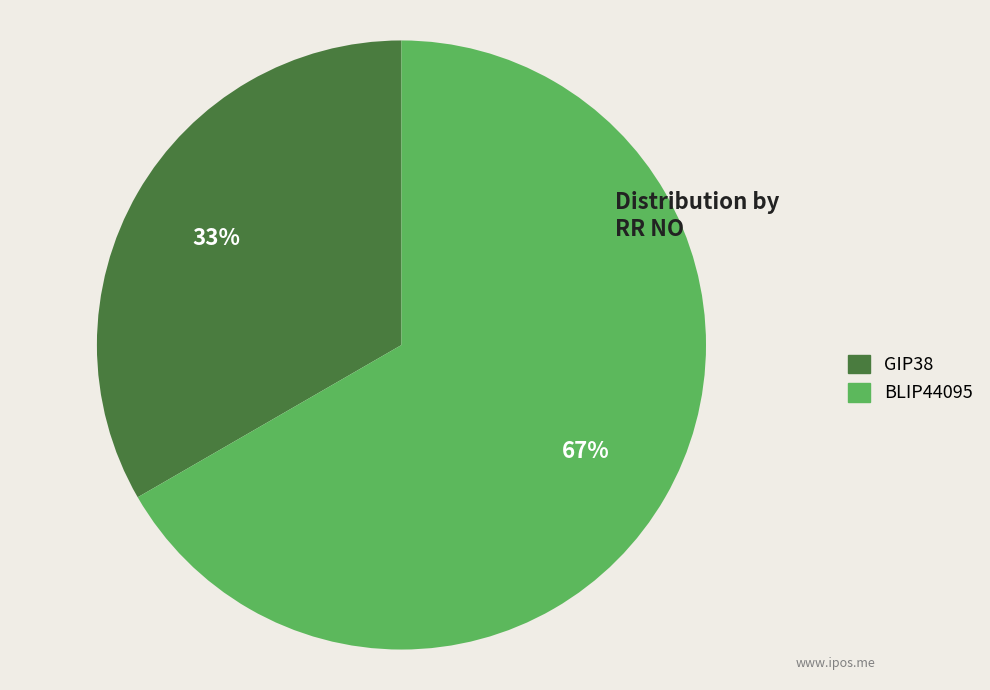

What percentage is the BLIP44095 slice, to the nearest percent?

67%